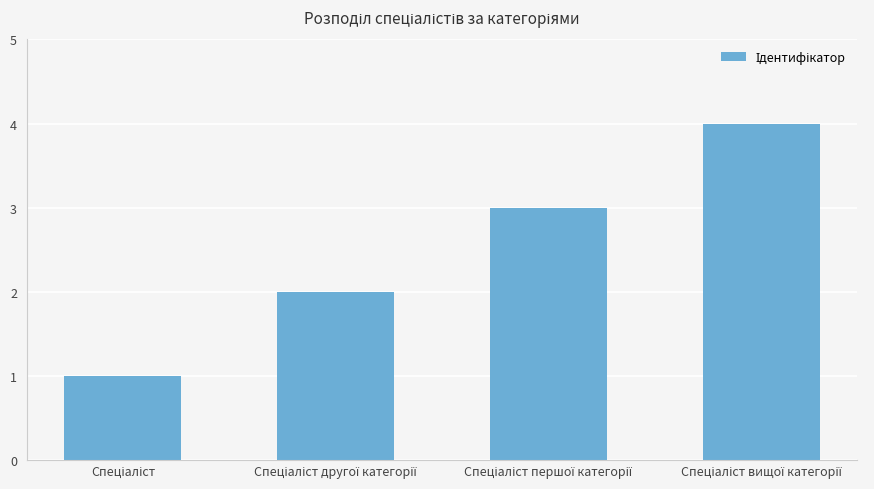

What is the minimum value shown in the chart?

1